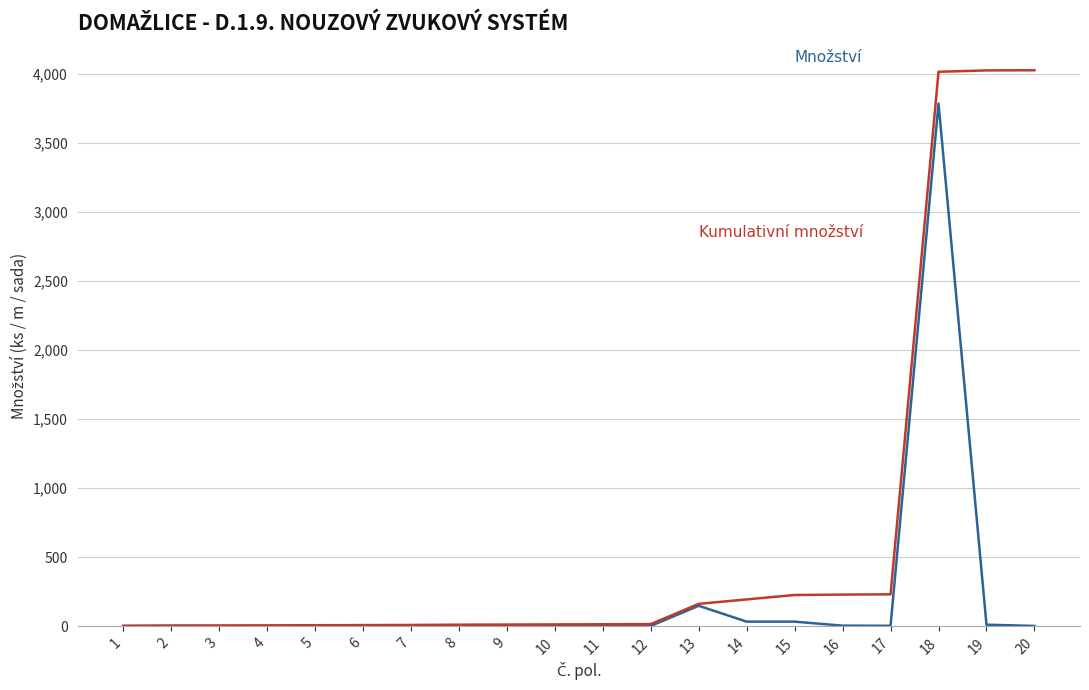

At which category is the sum across all series the highest?

18